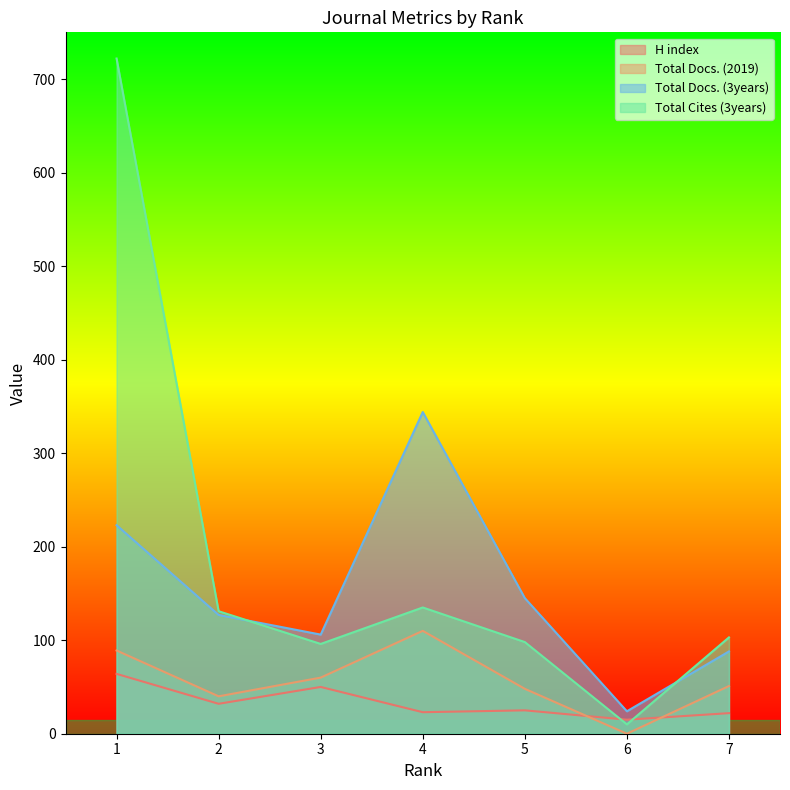

What is the total value across all series at 6?

49